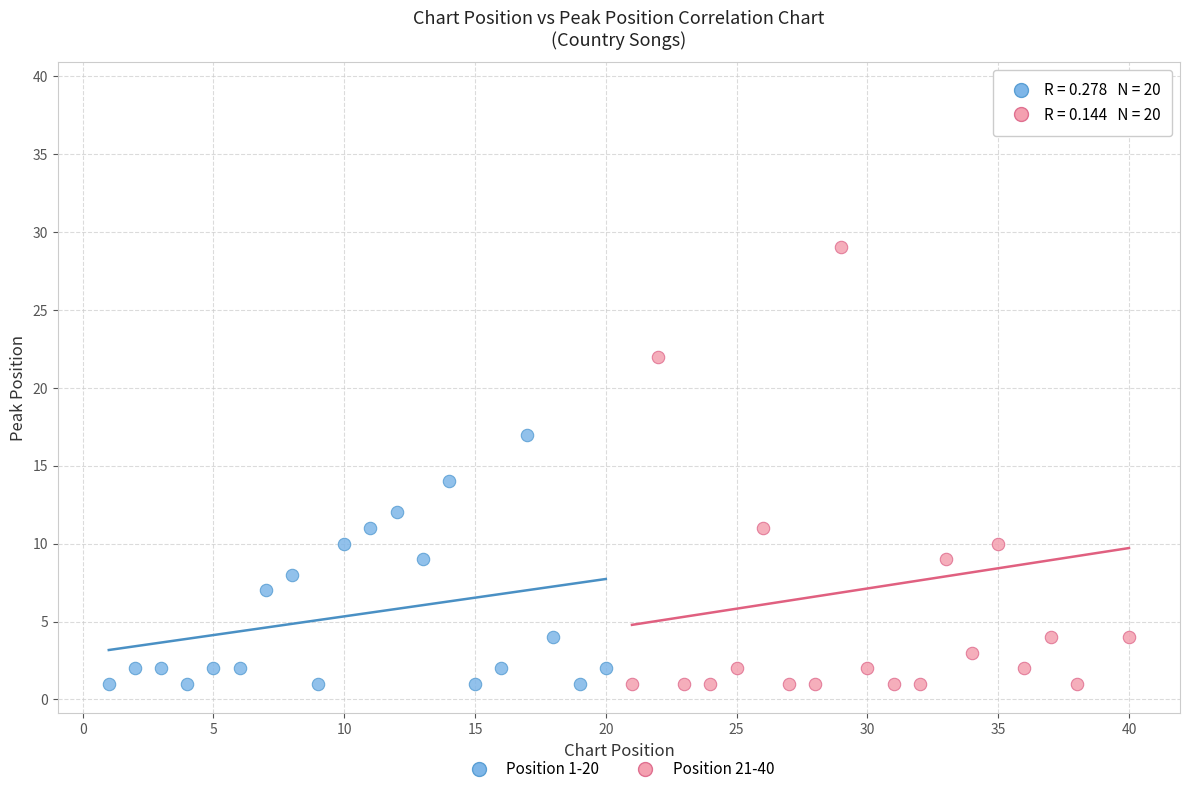

Which series has the largest Y range (max minus min)?

Position 21-40